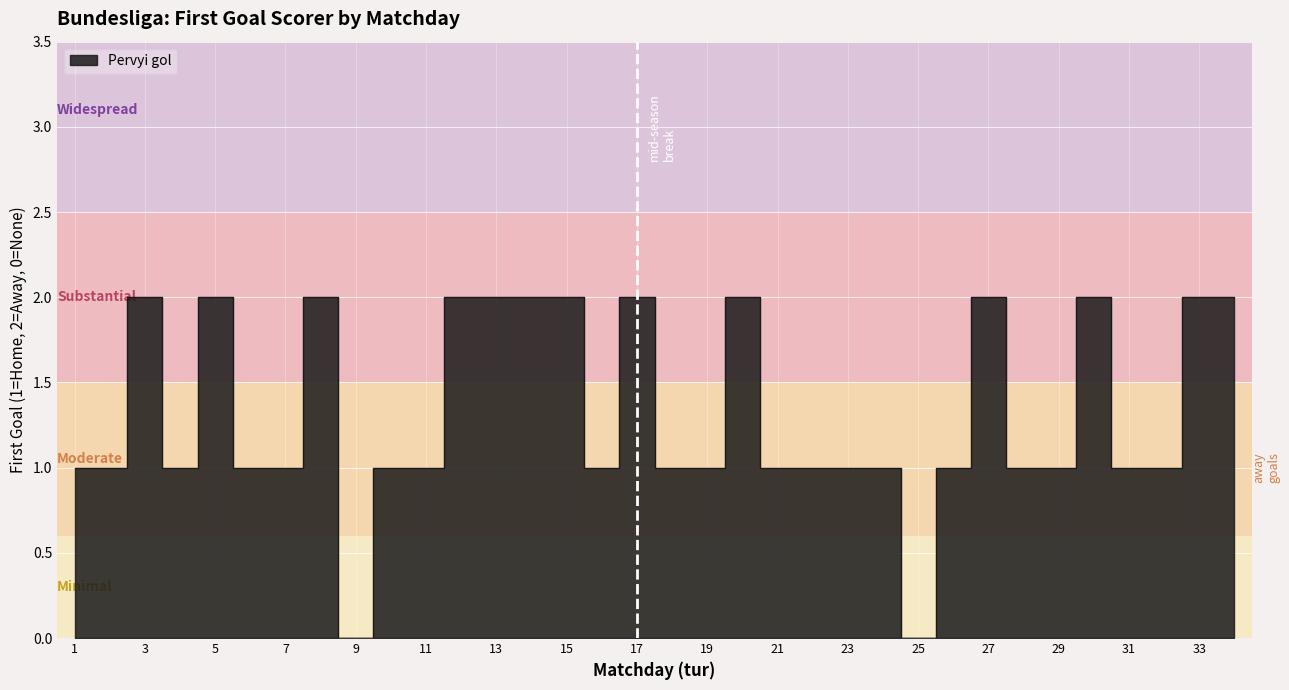

What is the value of the 5th point from the left?

2